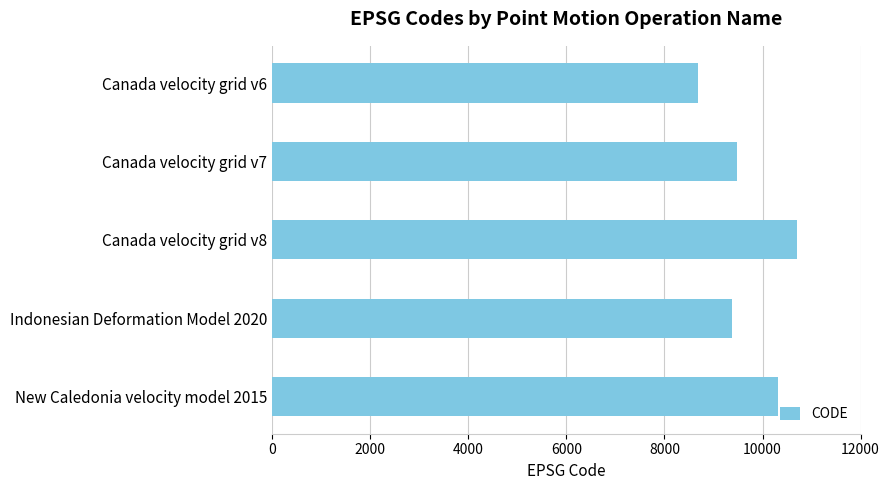

What is the maximum value shown in the chart?

10707